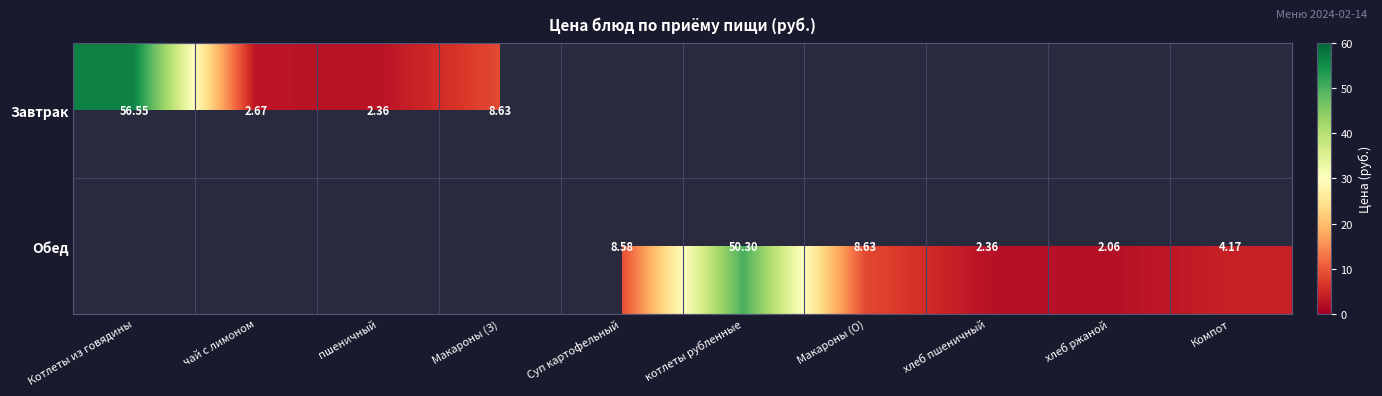

At which label is Завтрак closest to 28?

Макароны (З)